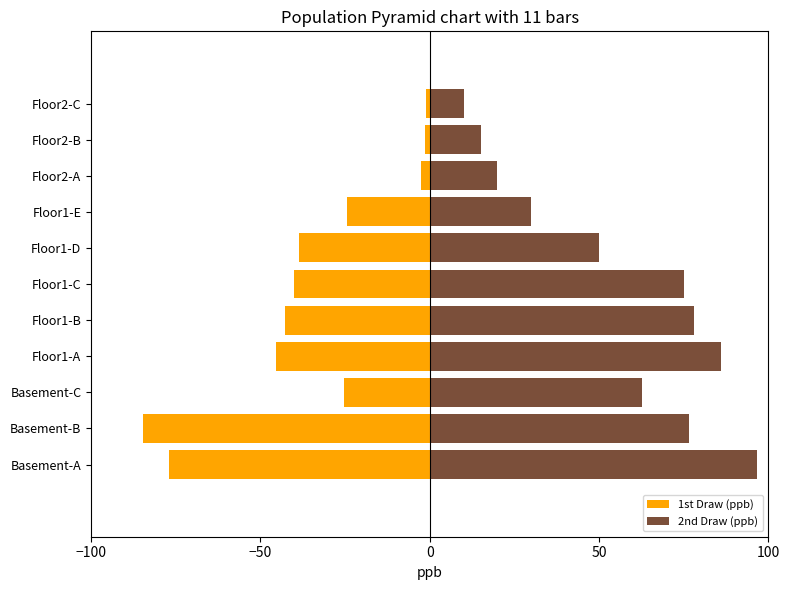

What is the difference between the highest and lowest values at Floor1-E?

54.5